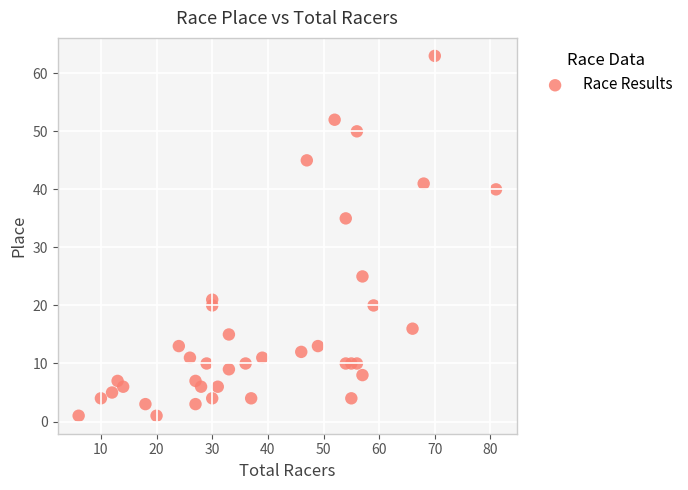

What is the range of Y values (max minus min)?

62